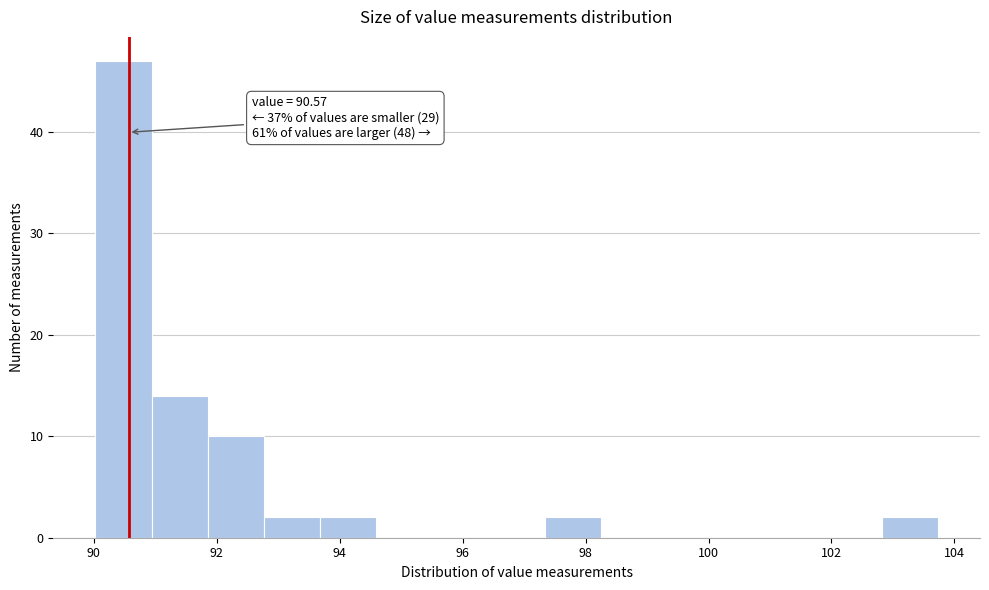

Which range on the x-axis has the tallest bar?

90.0 to 91.0